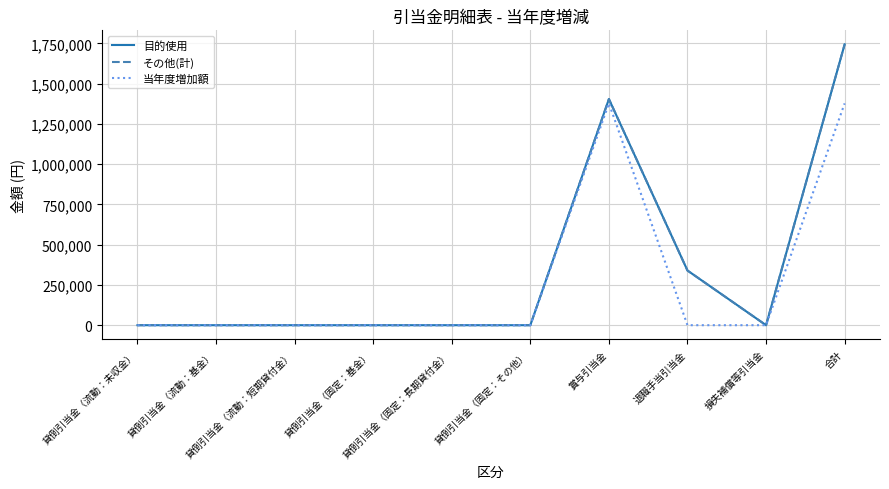

Is this an area chart (filled region under the line)?

No